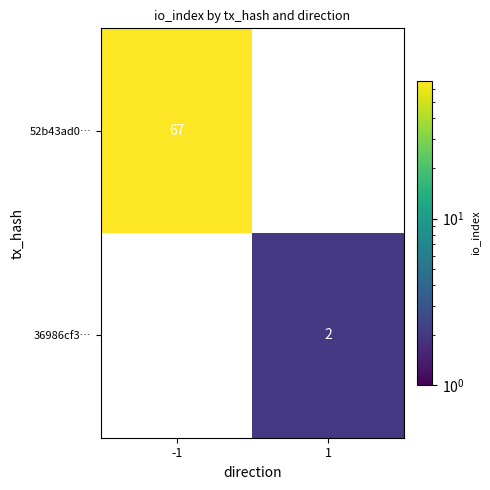

How many data points does each series have?

2